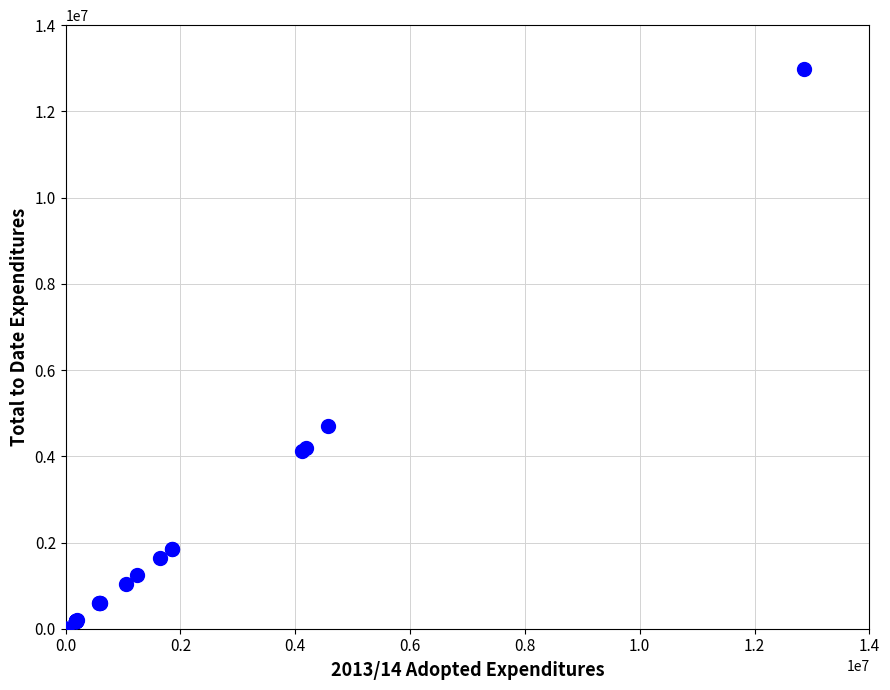

What Y value in the scatter plot is closest to 6494655?

4693588